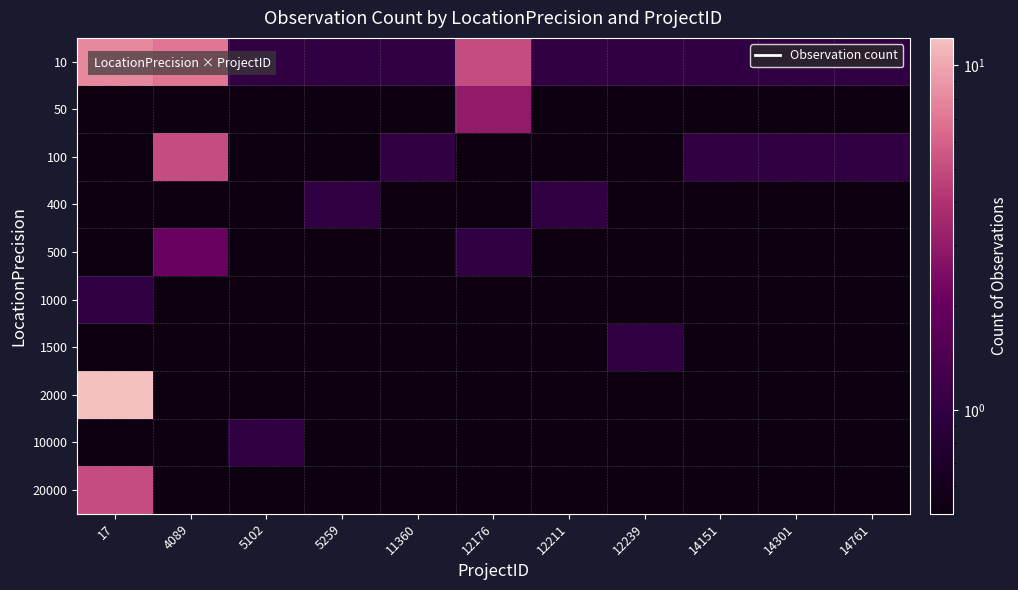

Rank the series by their maximum value, from lowest to highest.

400, 1000, 1500, 10000, 500, 50, 100, 20000, 10, 2000